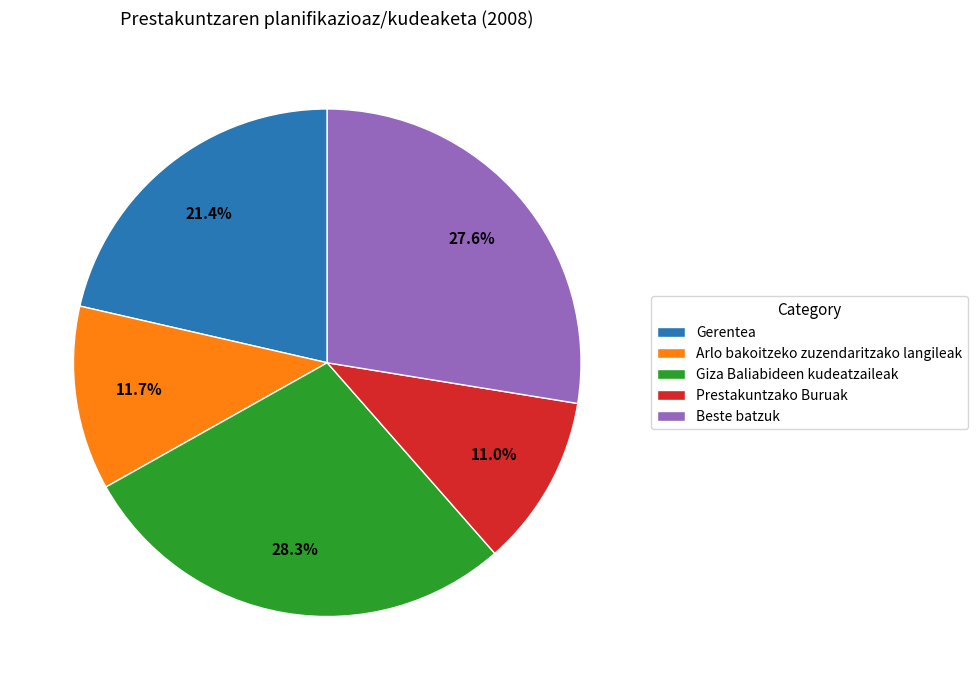

How many slices are in this pie chart?

5